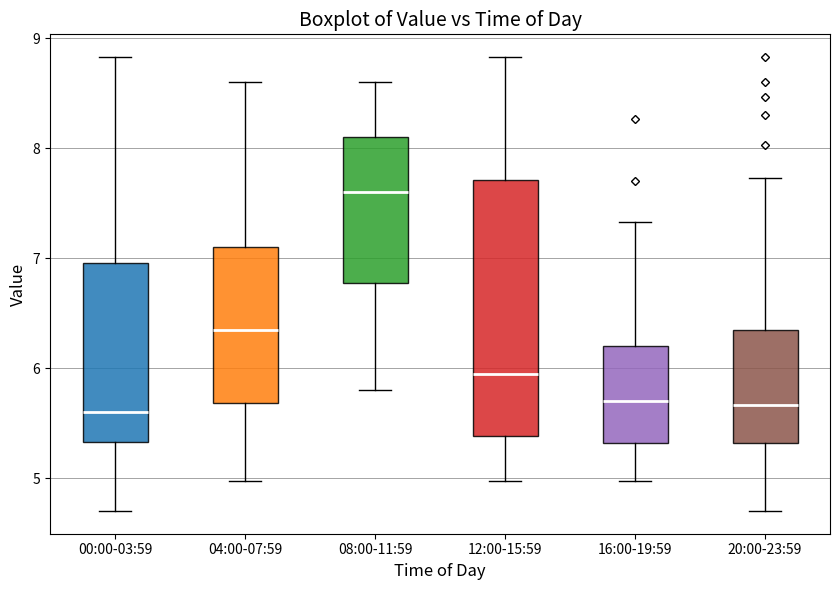

Reading left to right, read every box against the y-axis: the position of its median line, the range the box covers, and the ends of its whiskers. The values are not printed on the chart, so give them approximately, as read against the axis.

00:00-03:59: median 5.6, box 5.3 to 7.0, whiskers 4.7 to 8.8
04:00-07:59: median 6.4, box 5.7 to 7.1, whiskers 5.0 to 8.6
08:00-11:59: median 7.6, box 6.8 to 8.1, whiskers 5.8 to 8.6
12:00-15:59: median 6.0, box 5.4 to 7.7, whiskers 5.0 to 8.8
16:00-19:59: median 5.7, box 5.3 to 6.2, whiskers 5.0 to 7.3
20:00-23:59: median 5.7, box 5.3 to 6.4, whiskers 4.7 to 7.7